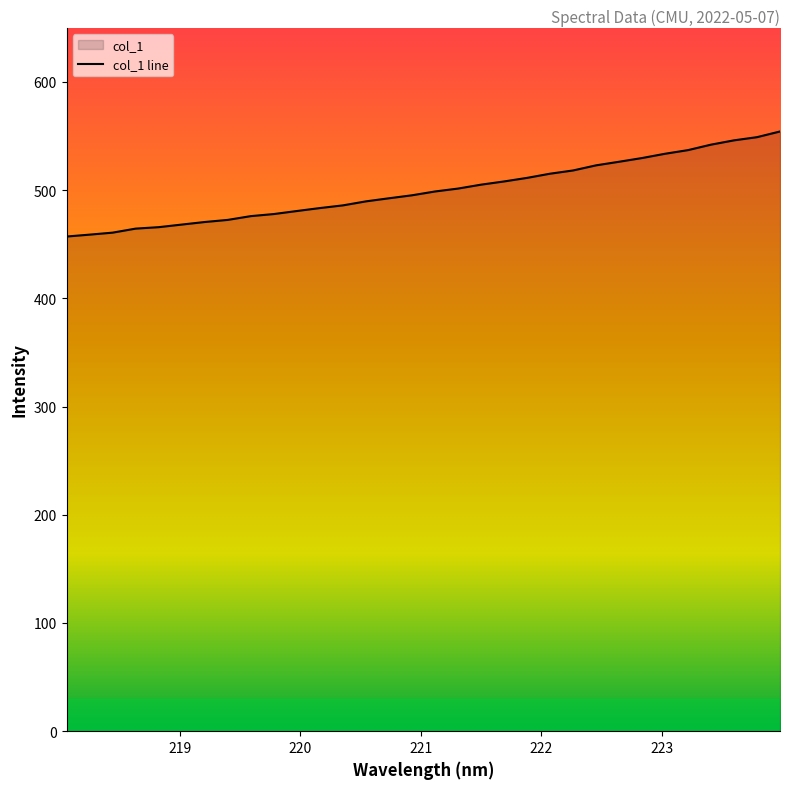

What is the maximum value shown in the chart?

554.2